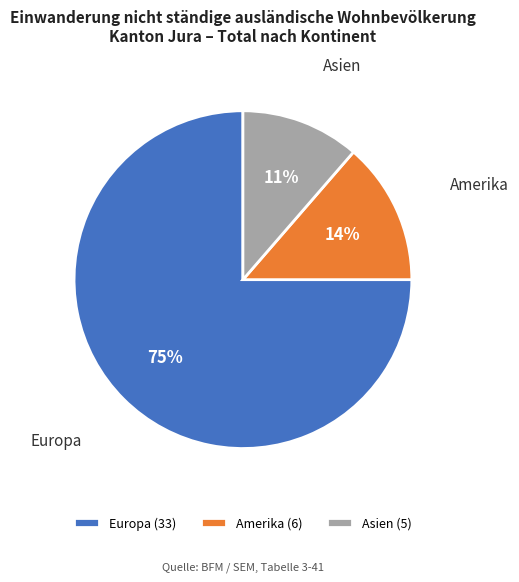

Is the sum of Asien and Amerika greater than half?

No